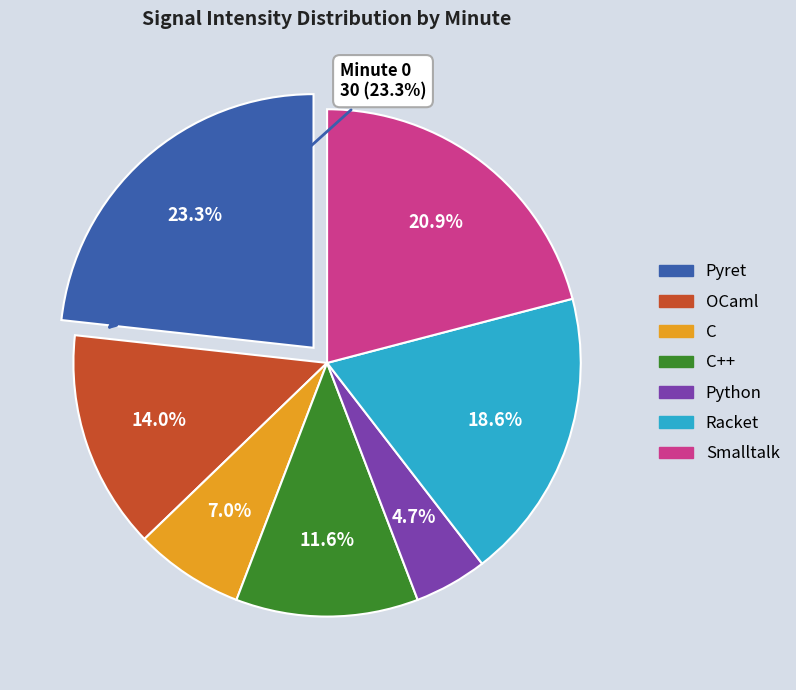

How many slices are in this pie chart?

7